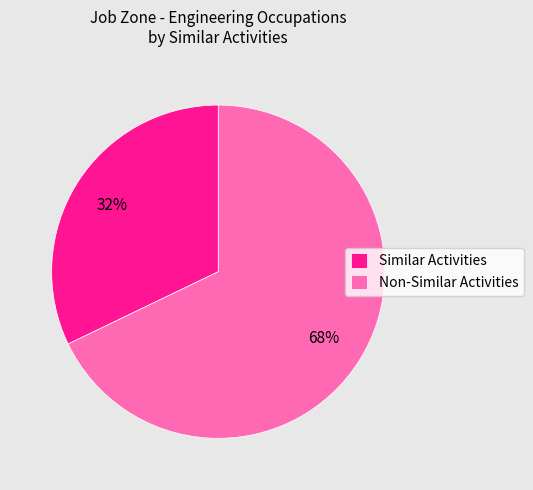

To the nearest percent, what is the difference between the Similar Activities and Non-Similar Activities slice percentages?

36%